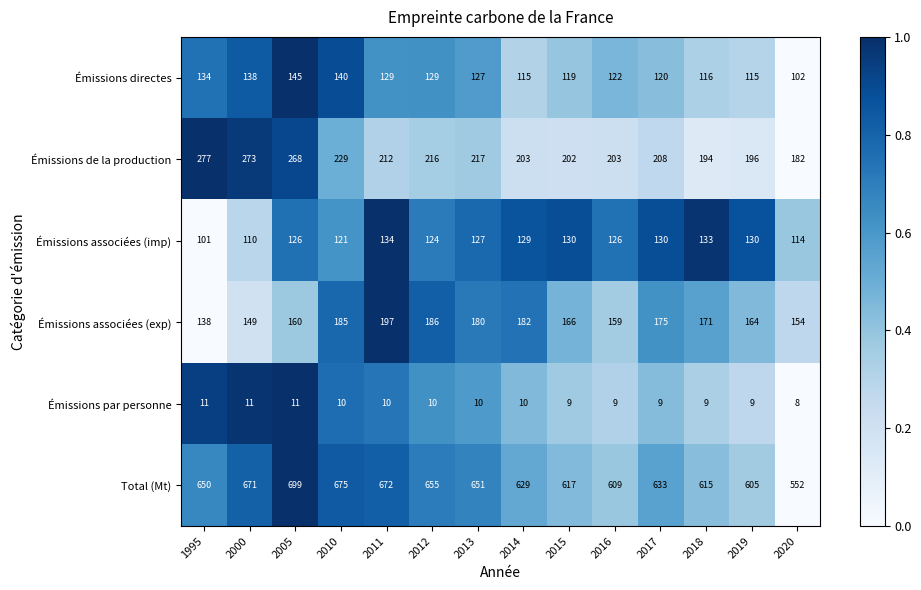

What is the difference between the maximum and second lowest values in the Émissions associées (imp) series?

24